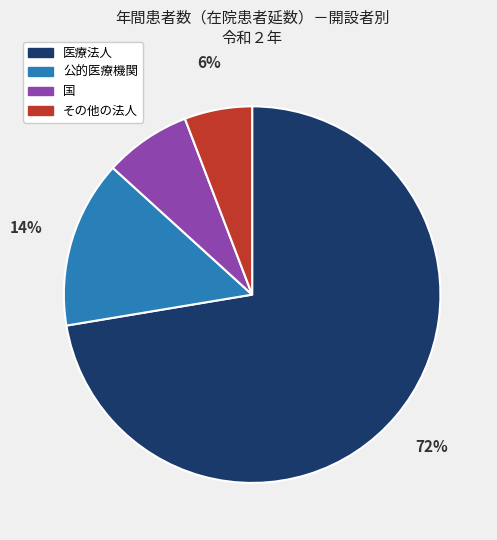

What is the majority slice?

医療法人